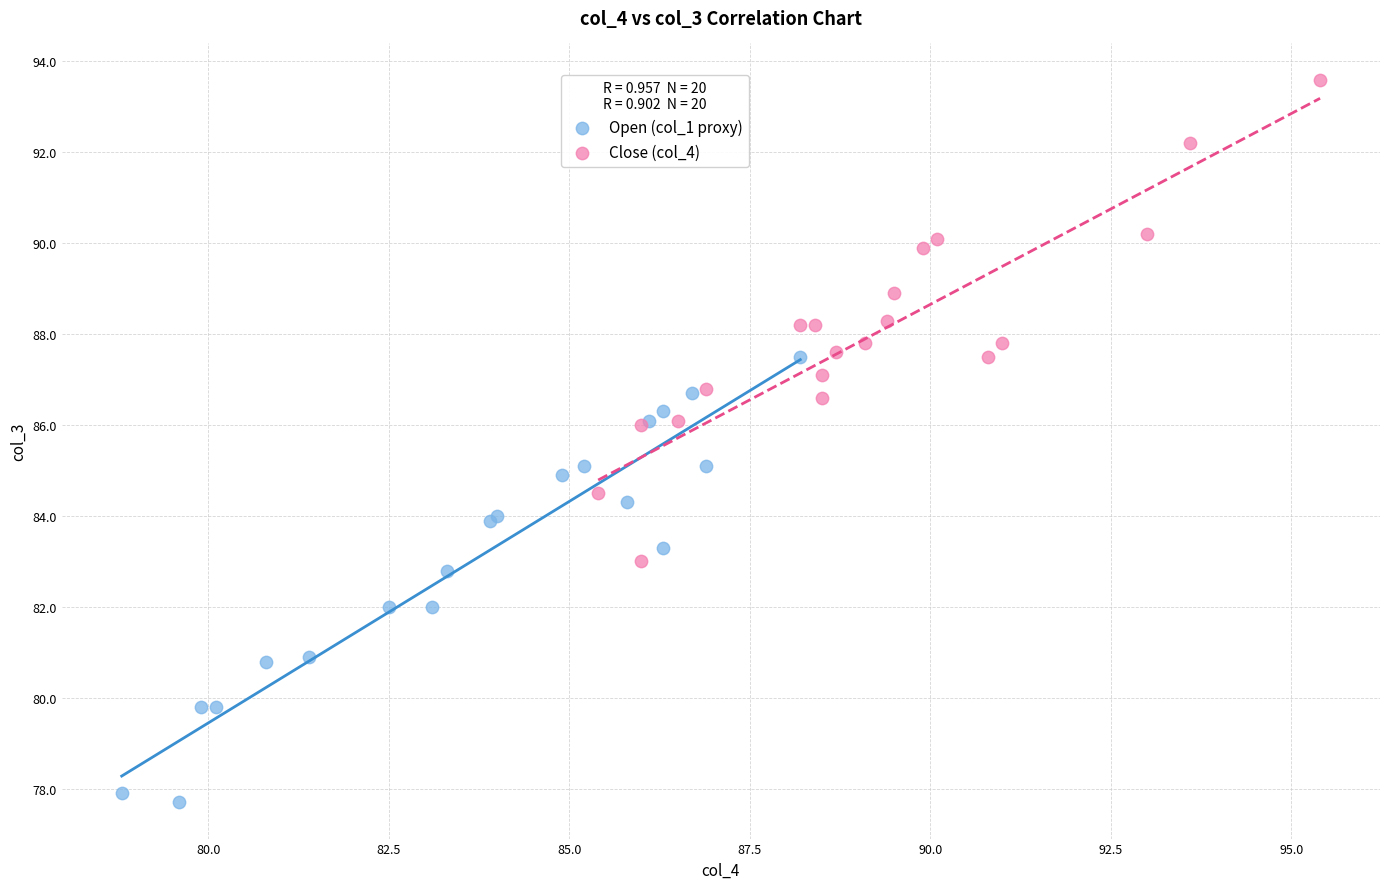

What are all the series names shown in the legend?

Open (col_1 proxy), Close (col_4)